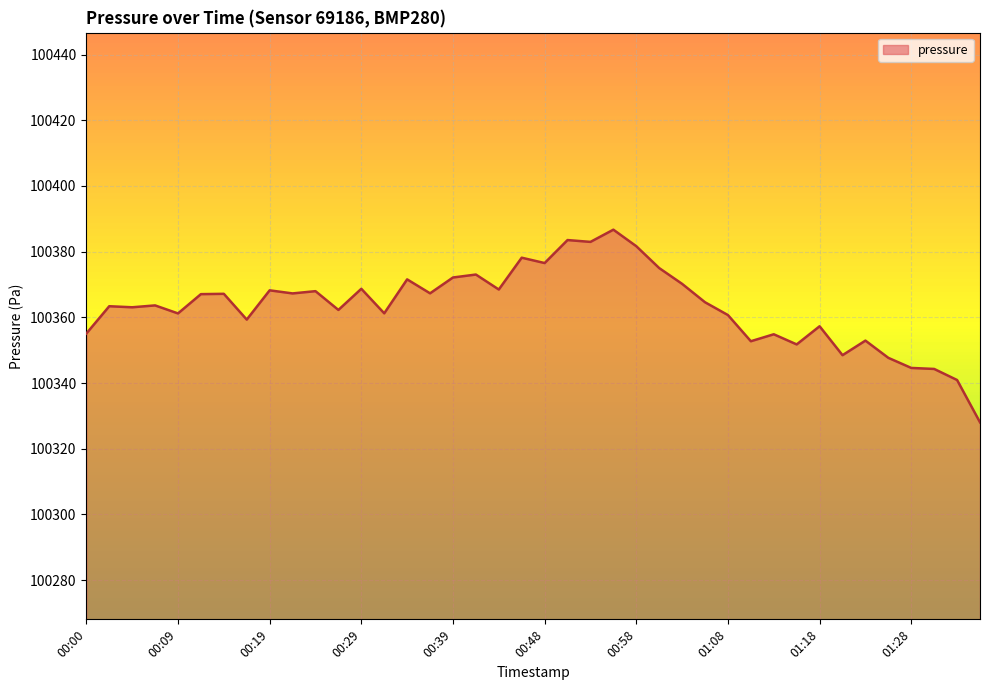

What is the difference between the maximum and minimum values?

58.7